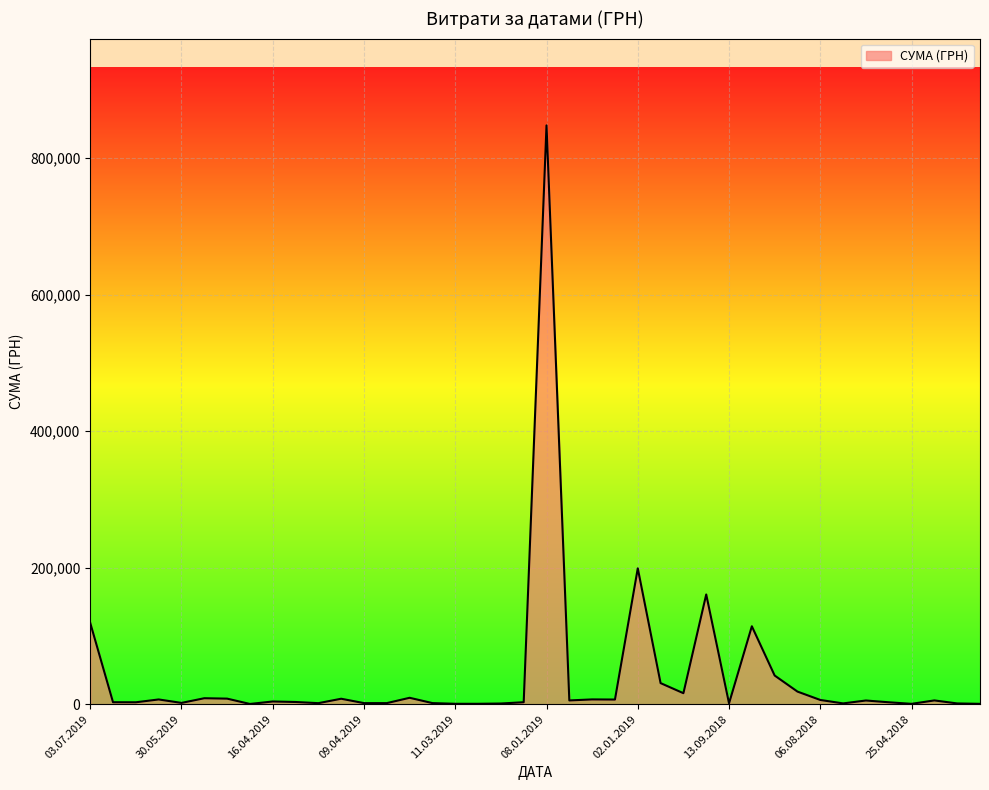

What is the difference between the maximum and minimum values?

847520.8